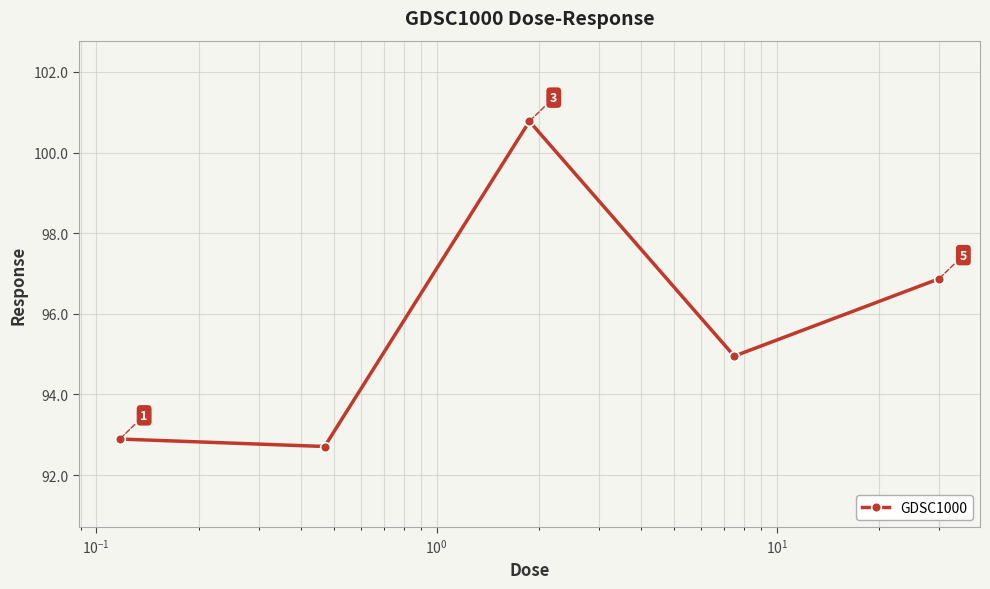

What is the greatest value displayed?

100.8